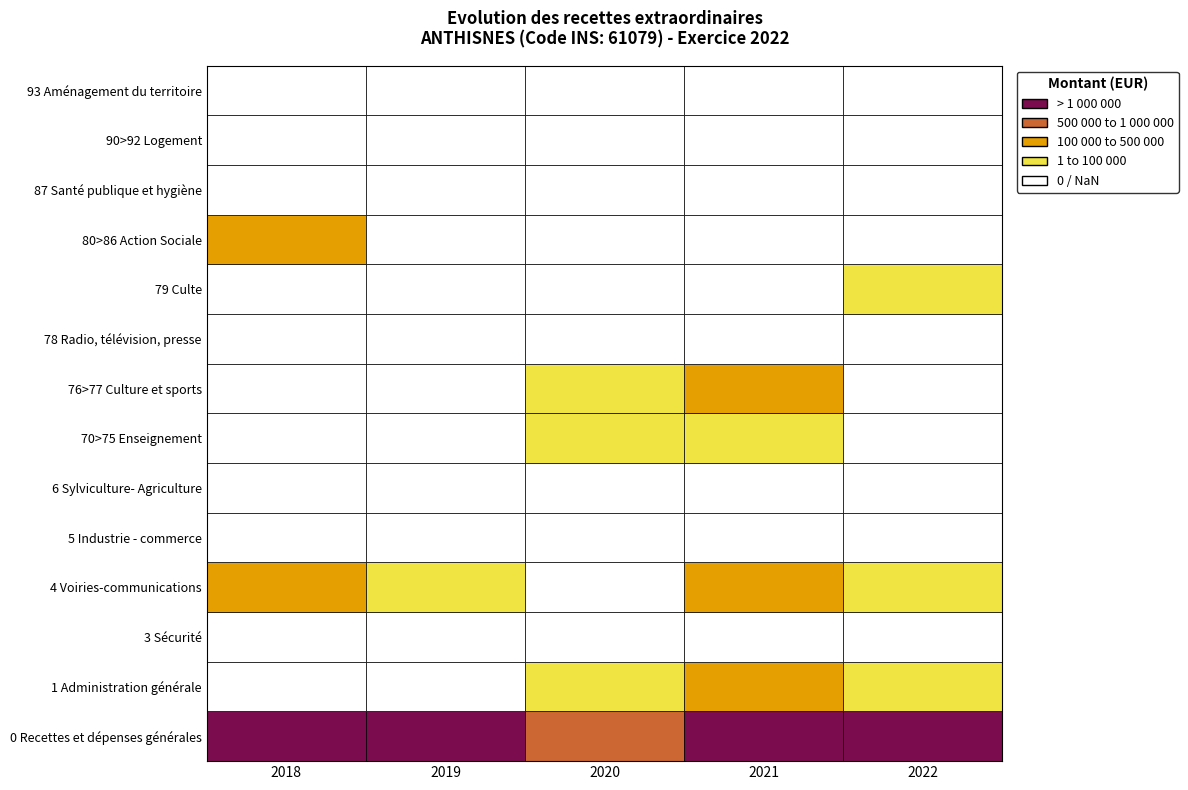

What is the difference between the second highest and second lowest values in the 0 Recettes et dépenses générales series?

982751.3